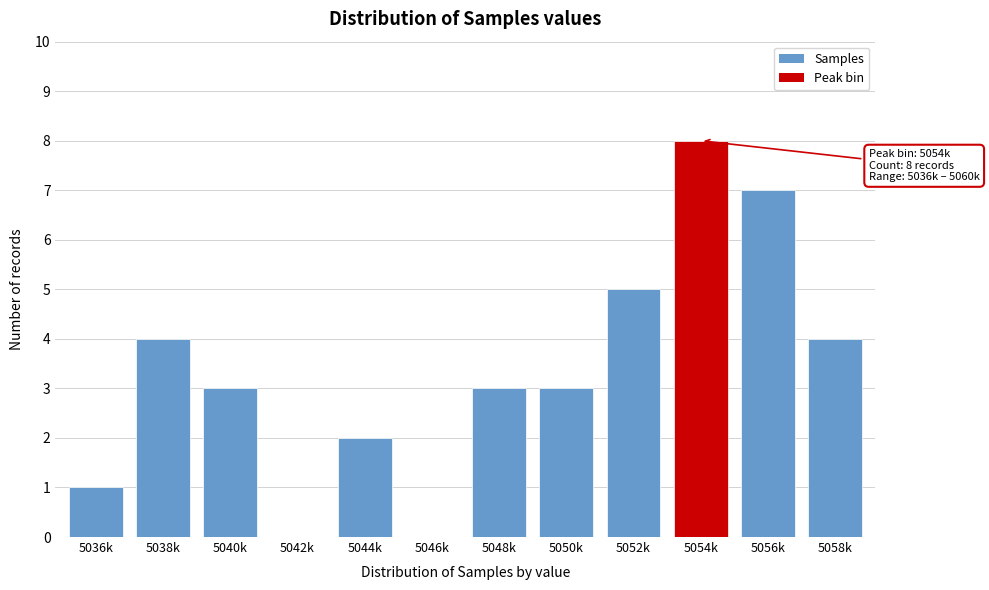

Reading left to right, list all the values displayed in this chart.

5036k=1	5038k=4	5040k=3	5042k=0	5044k=2	5046k=0	5048k=3	5050k=3	5052k=5	5054k=8	5056k=7	5058k=4